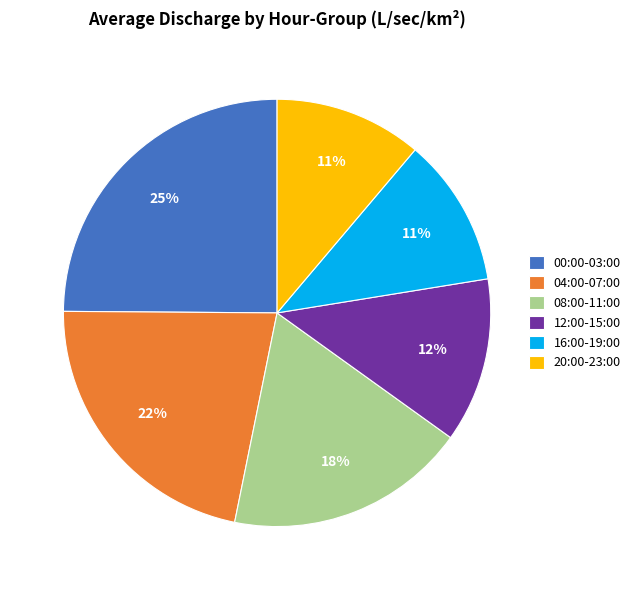

What is the largest slice in the pie chart?

00:00-03:00